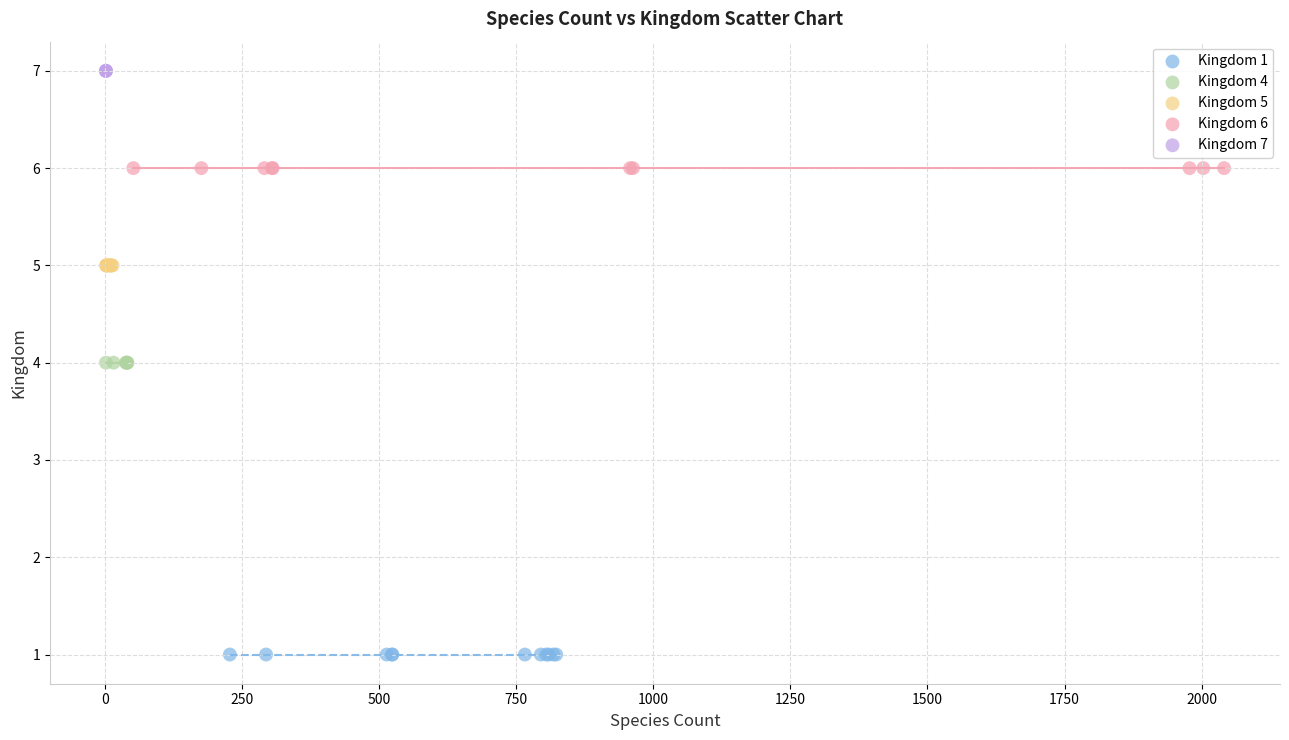

Which series reaches the maximum Y coordinate?

Kingdom 7